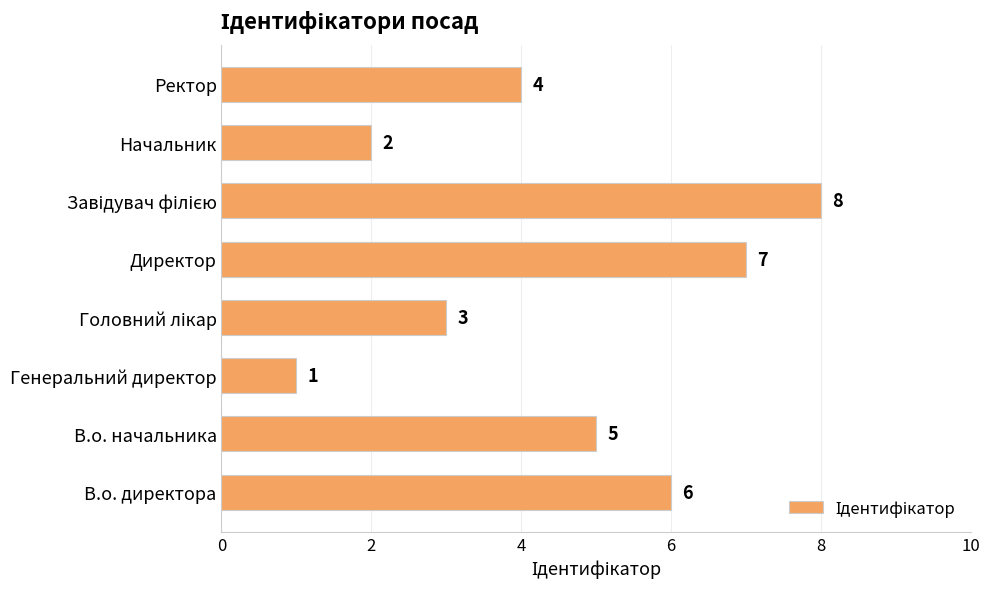

Is it true that the value at В.о. начальника is 5?

True